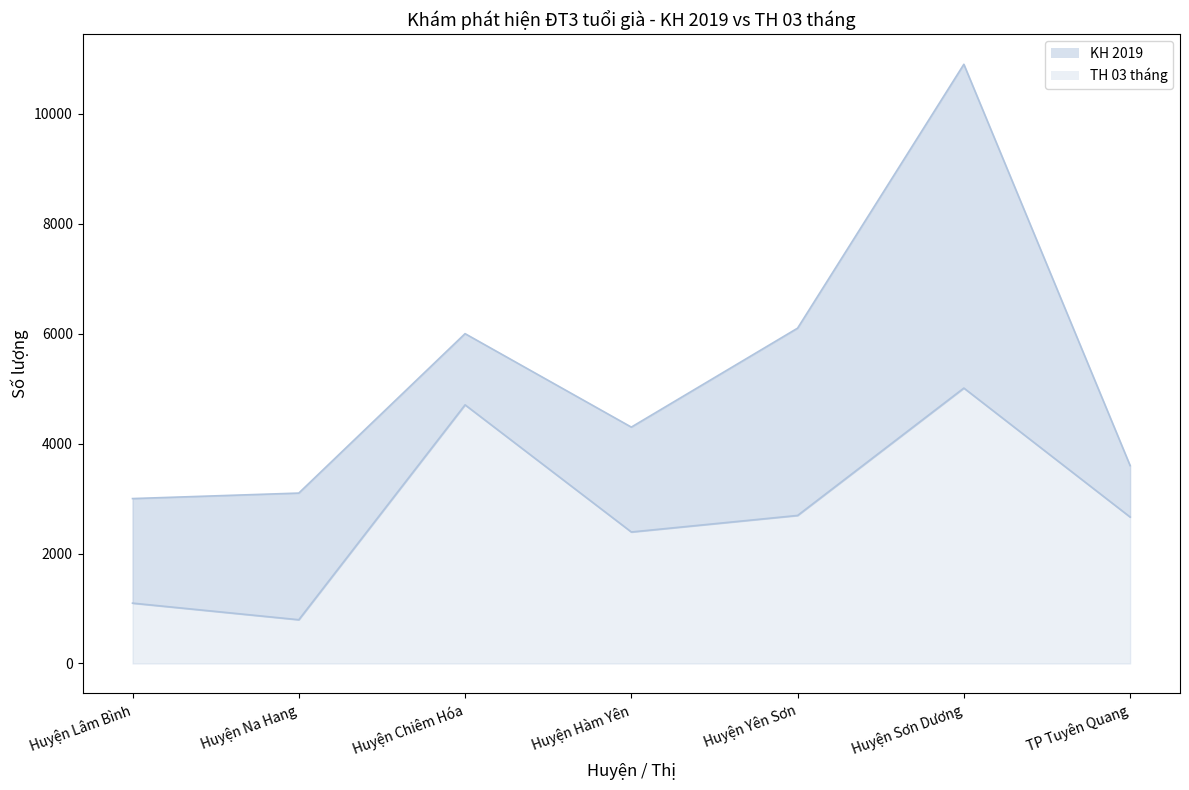

True or false: TH 03 tháng line and KH 2019 line cross at least once.

False